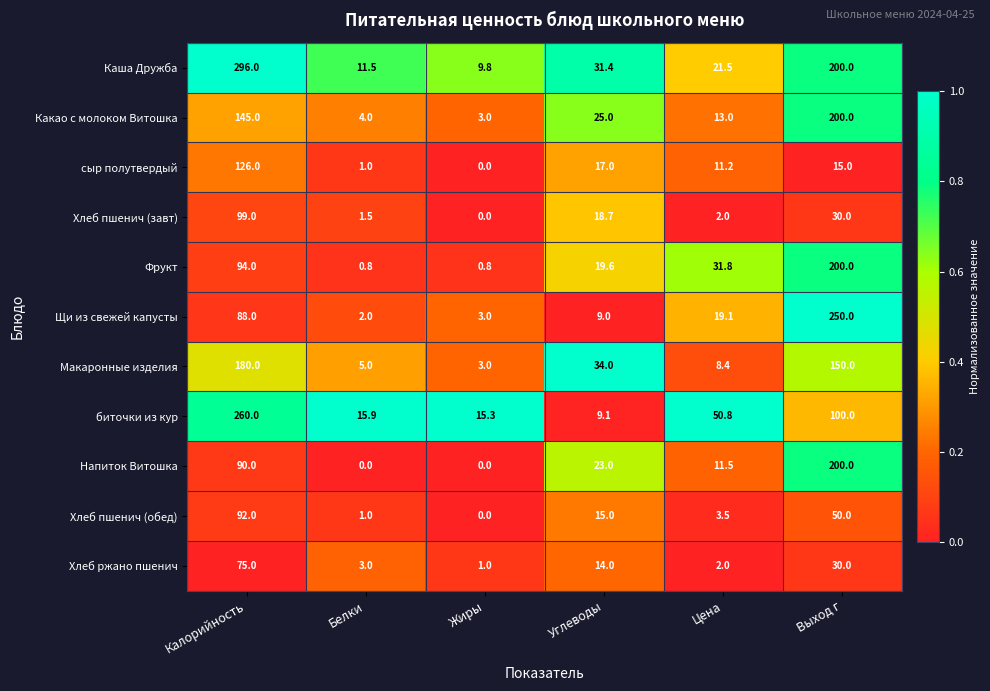

The value of Фрукт at Углеводы is 19.6. True or false?

True